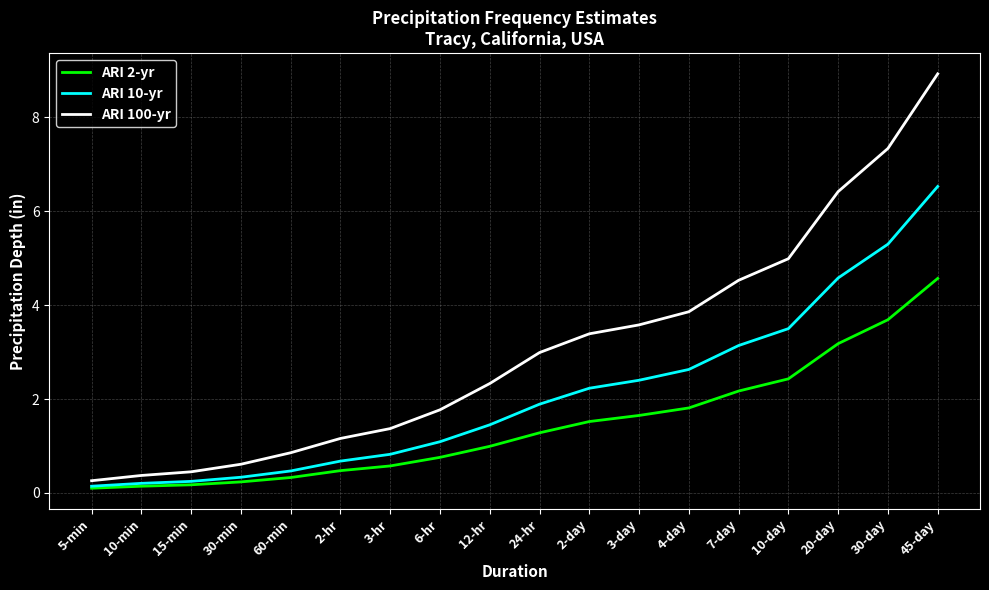

What is the difference between the second highest and minimum values in the ARI 100-yr series?

7.1